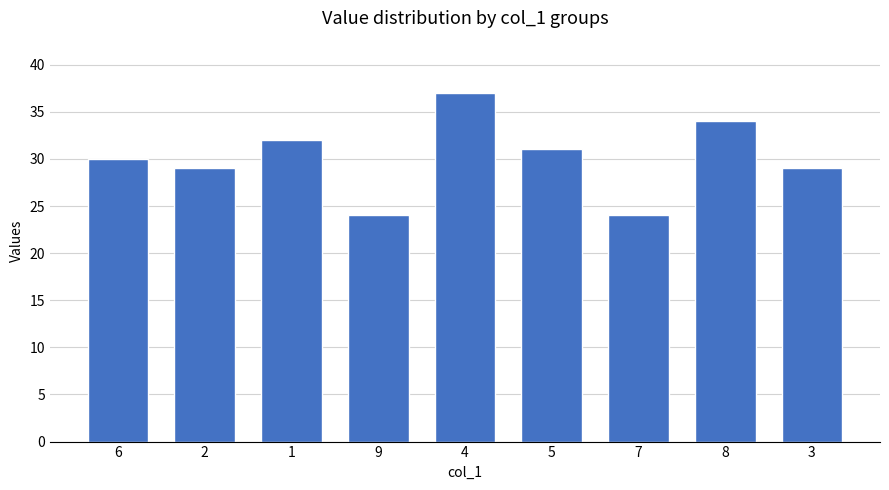

How many bars are there in total?

9